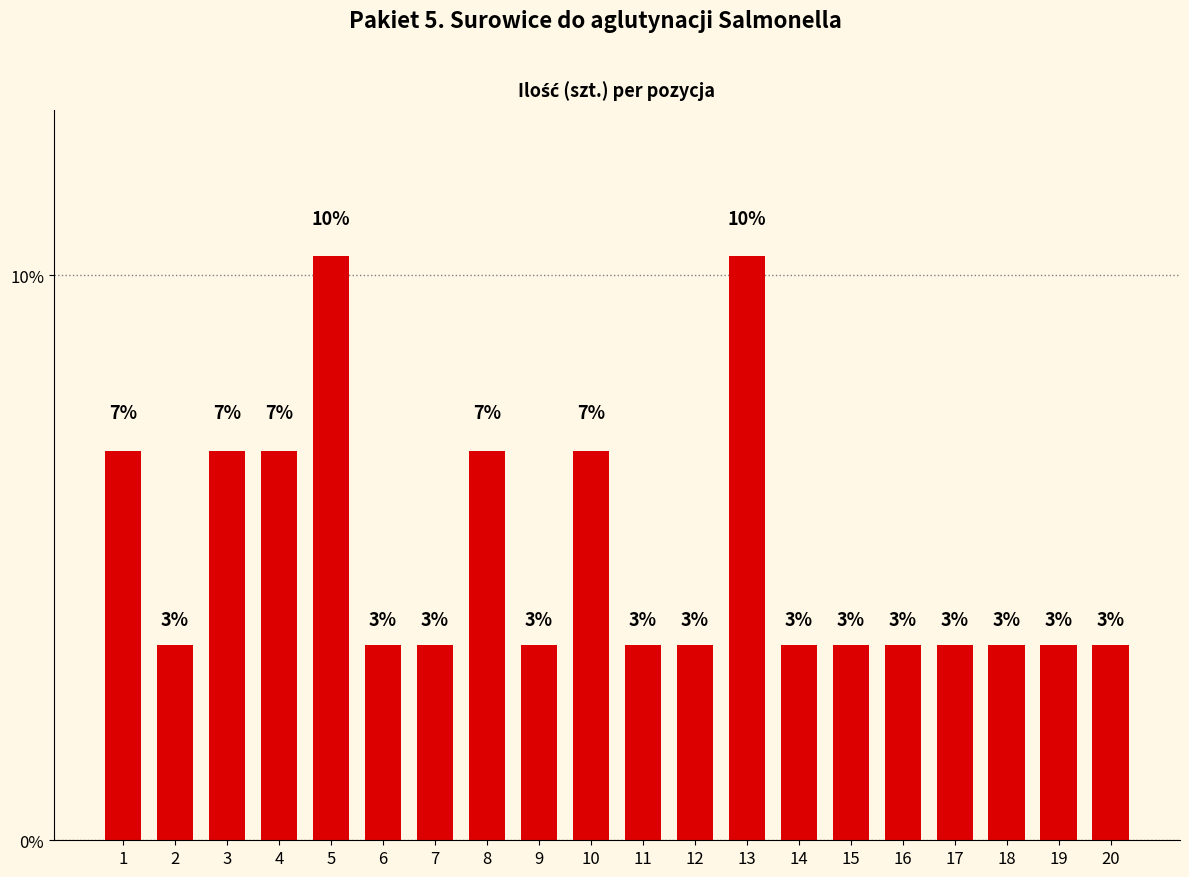

Reading right to left, what are all the values shown in this chart?

3.4	3.4	3.4	3.4	3.4	3.4	3.4	10.3	3.4	3.4	6.9	3.4	6.9	3.4	3.4	10.3	6.9	6.9	3.4	6.9